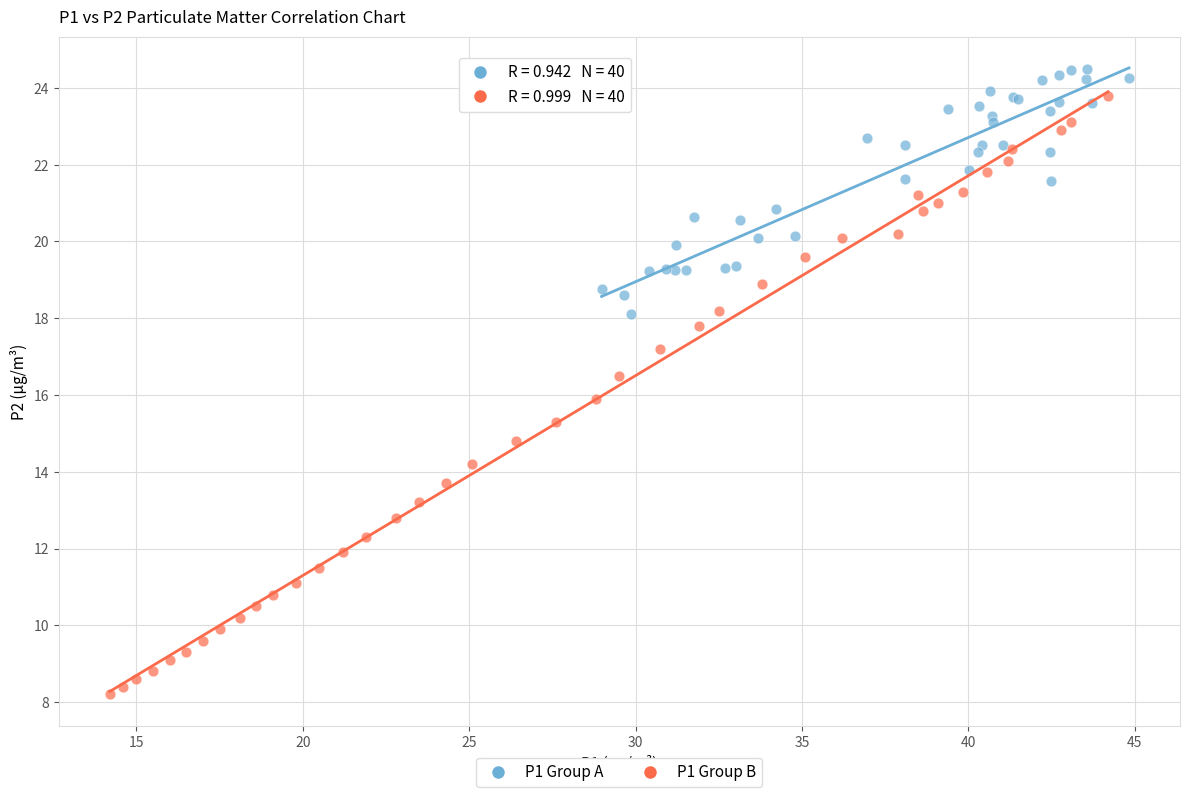

Which series has the largest Y range (max minus min)?

P1 Group B